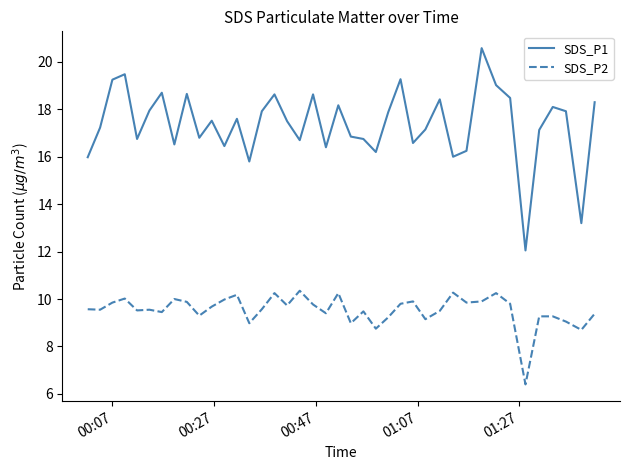

What is the minimum value shown in the chart?

6.4